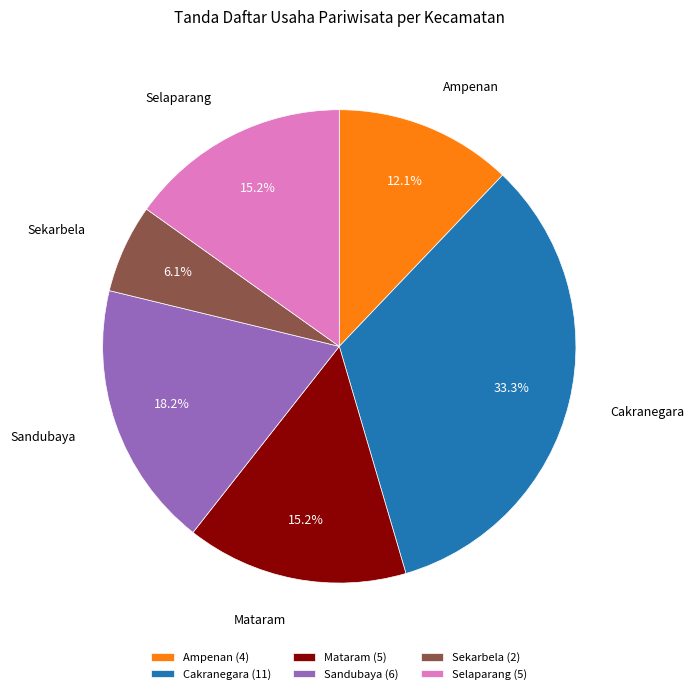

What percentage is the Cakranegara slice, to the nearest percent?

33%